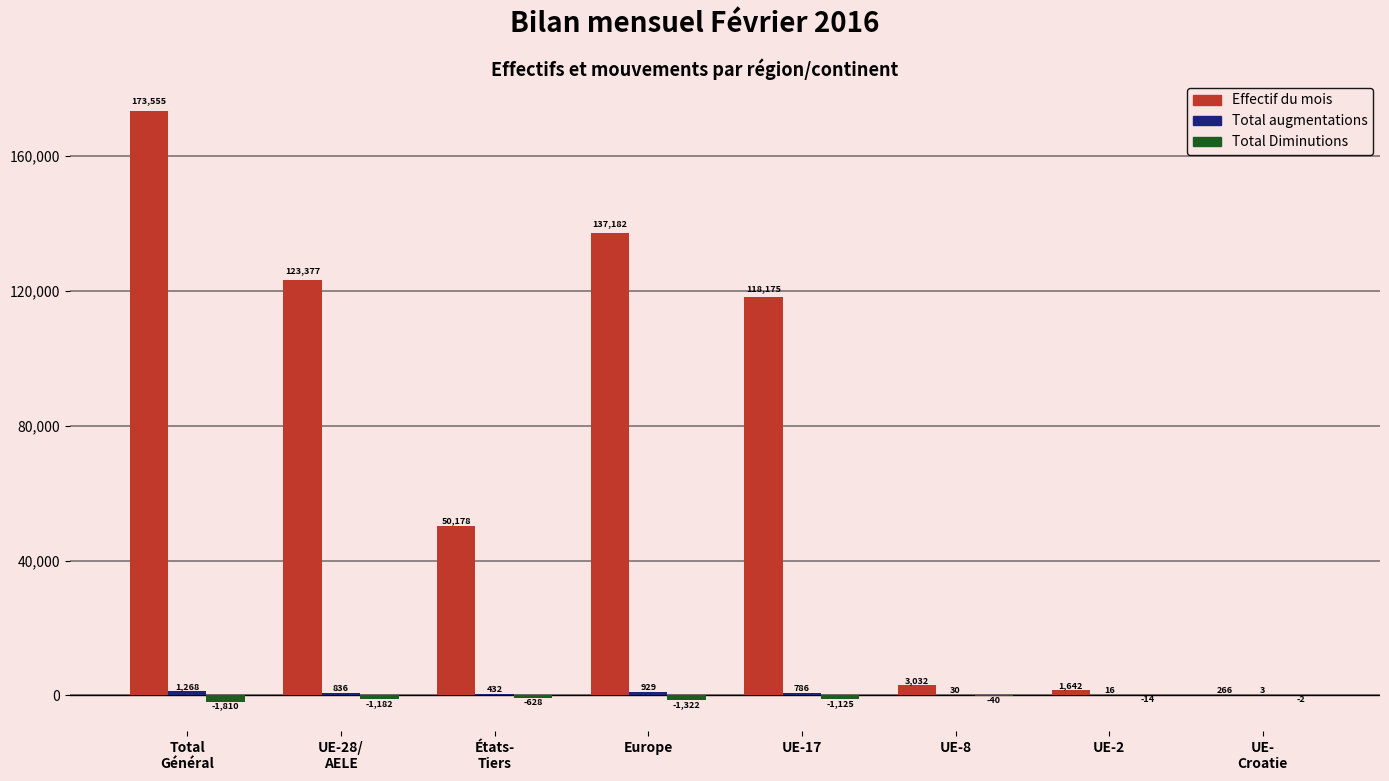

What is the total value across all series at UE-2?

1644